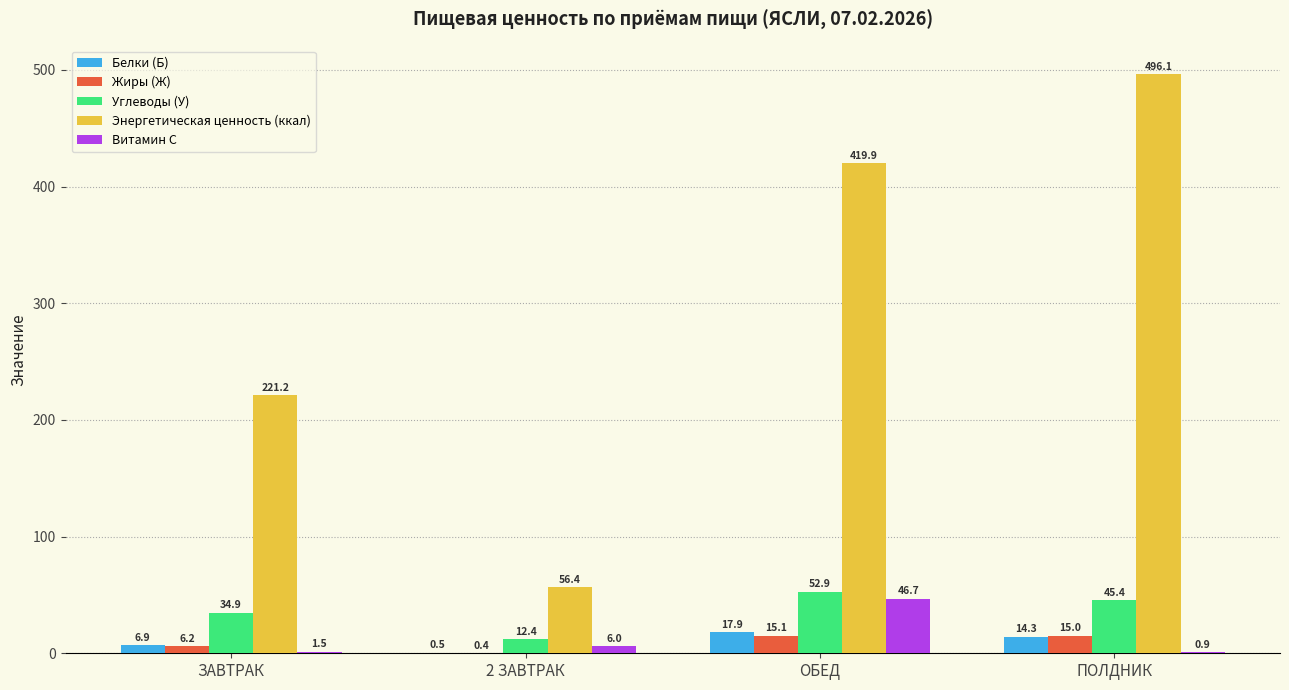

At which label is Витамин С closest to 23?

2 ЗАВТРАК